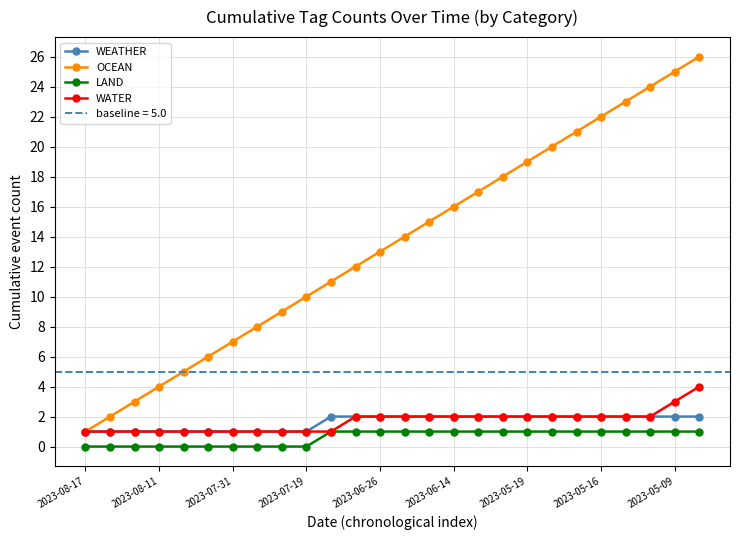

What is the difference between the maximum and minimum values in the OCEAN series?

25